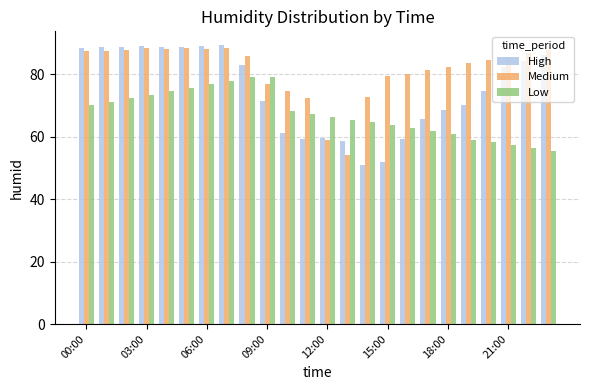

What is the maximum value shown in the chart?

89.2